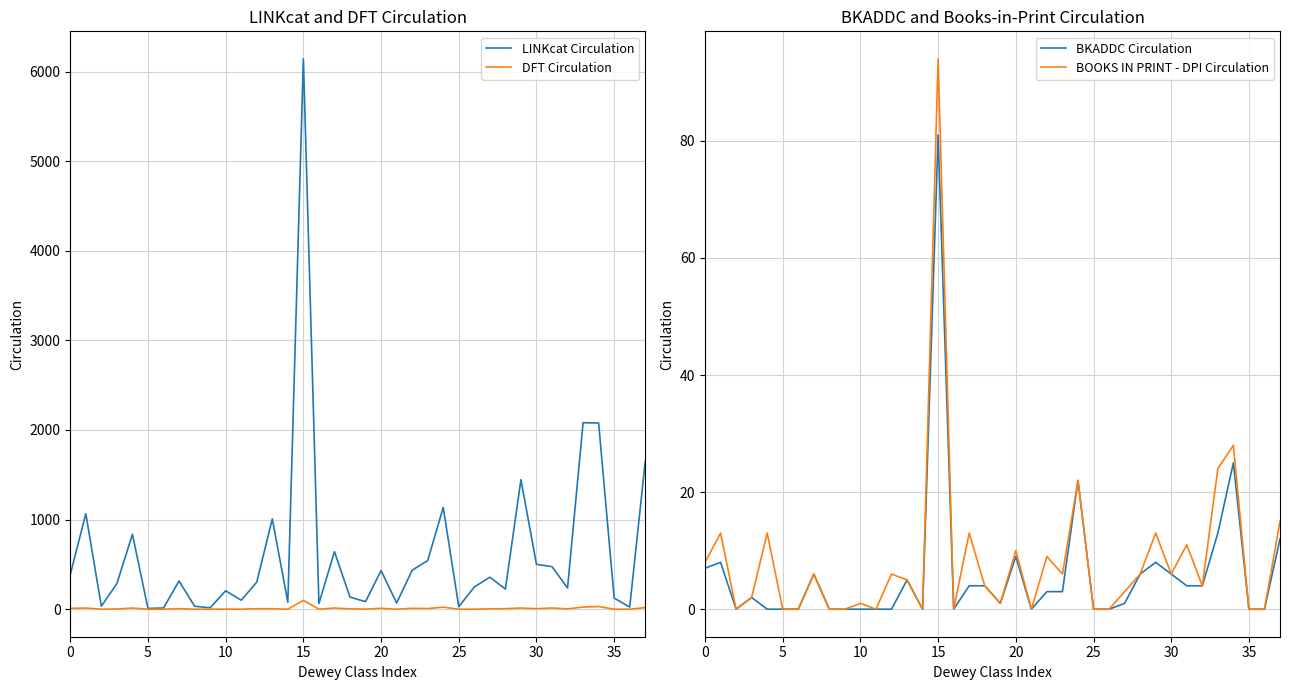

Which series has the largest total across all categories?

LINKcat Circulation